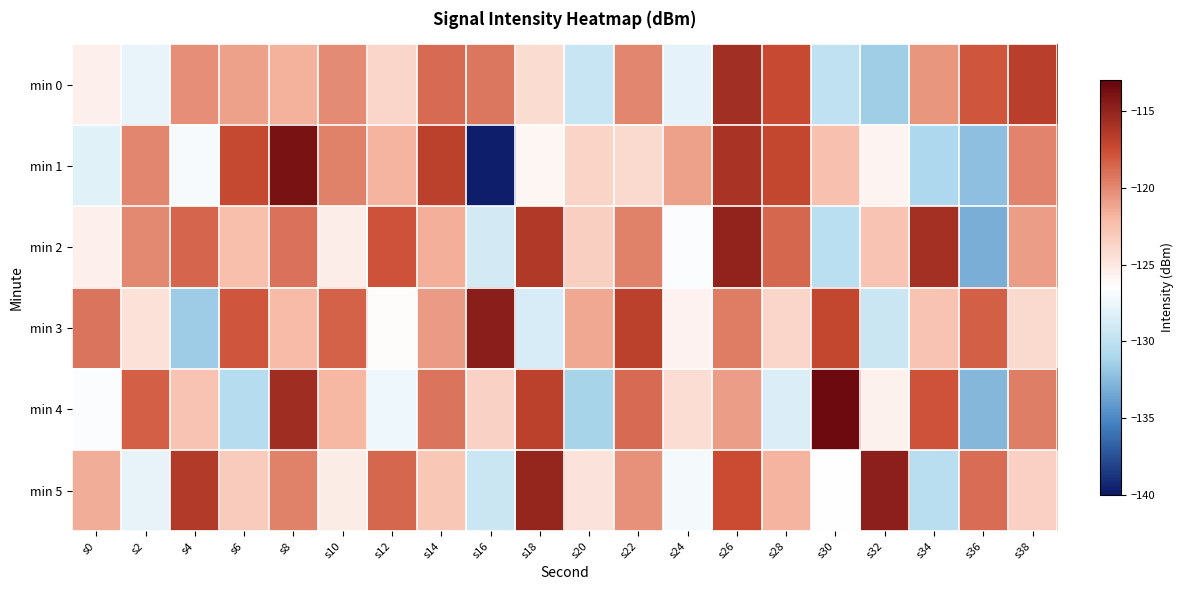

What is the spread (max minus min) of values at s2?

9.5